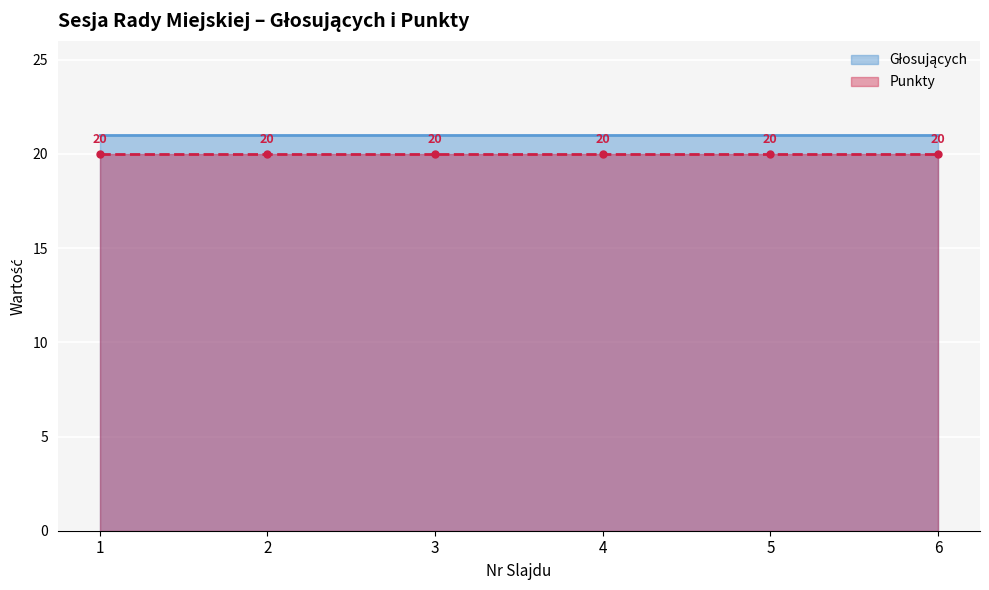

Rank the series by their maximum value, from highest to lowest.

Głosujących, Punkty